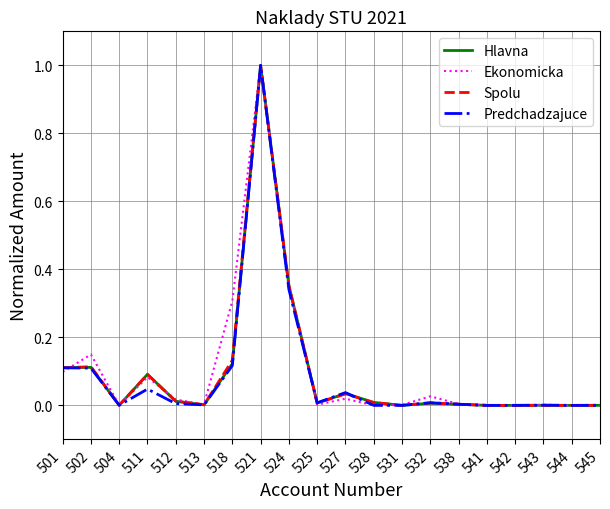

What is the greatest value displayed?

1.0